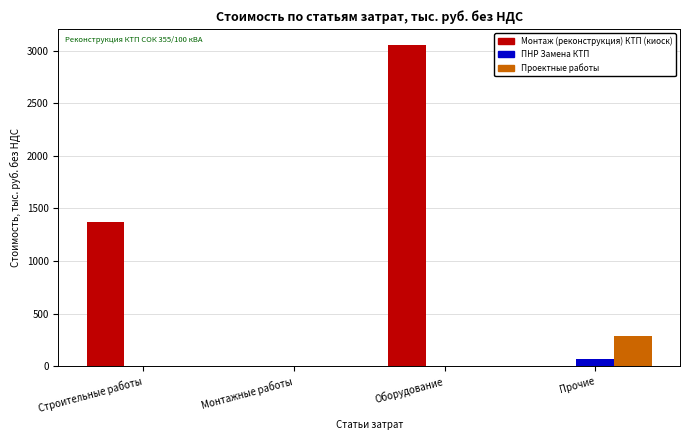

What is the sum of all Проектные работы values?

291.6